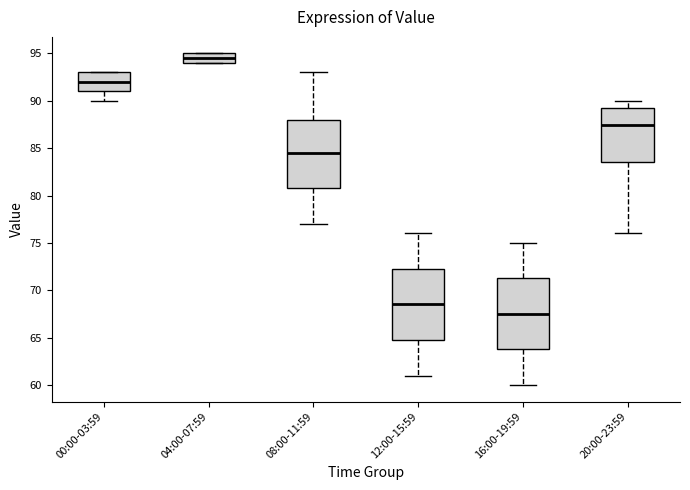

Where does the median line of the box for 00:00-03:59 sit on the y-axis? The values are not printed on the chart, so give them approximately, as read against the axis.

92.0